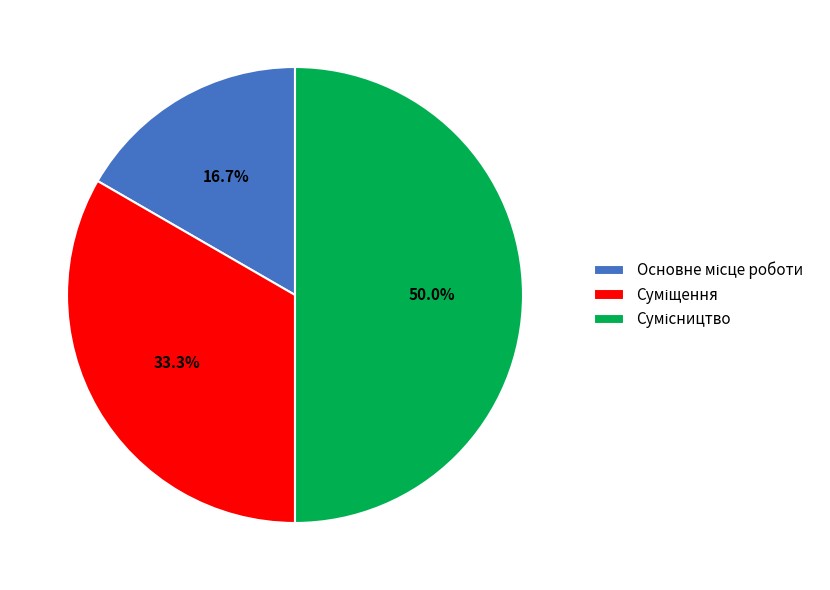

Count the number of slices in the pie.

3